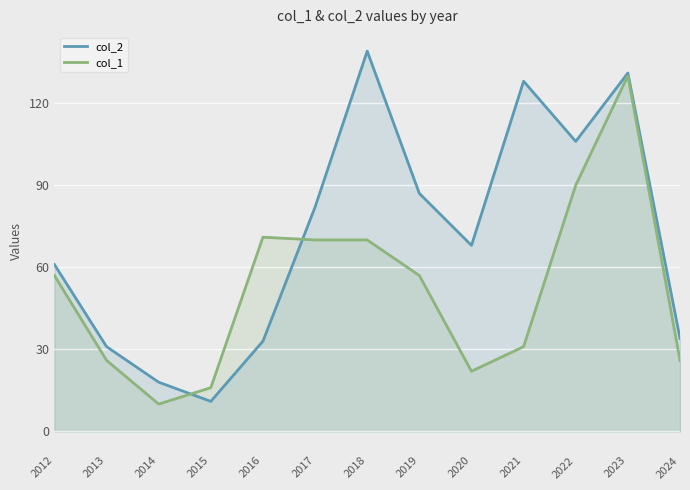

What are all the series names shown in the legend?

col_2, col_1